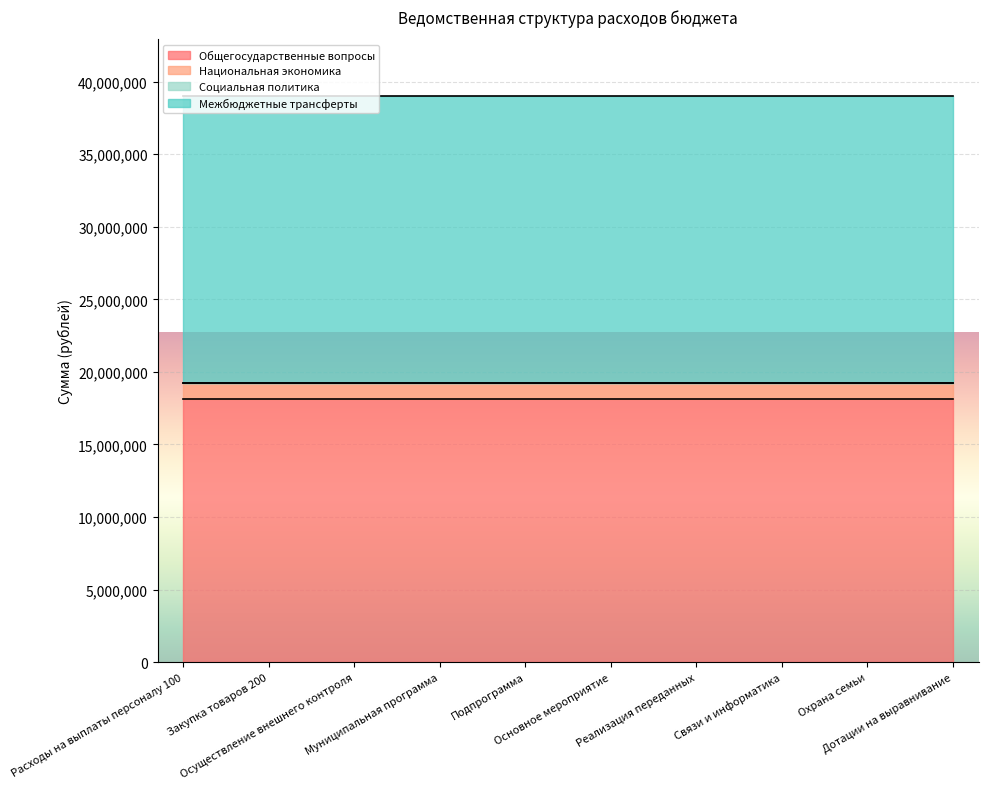

What is the value of the Социальная политика point at the 5th from the left?

1560